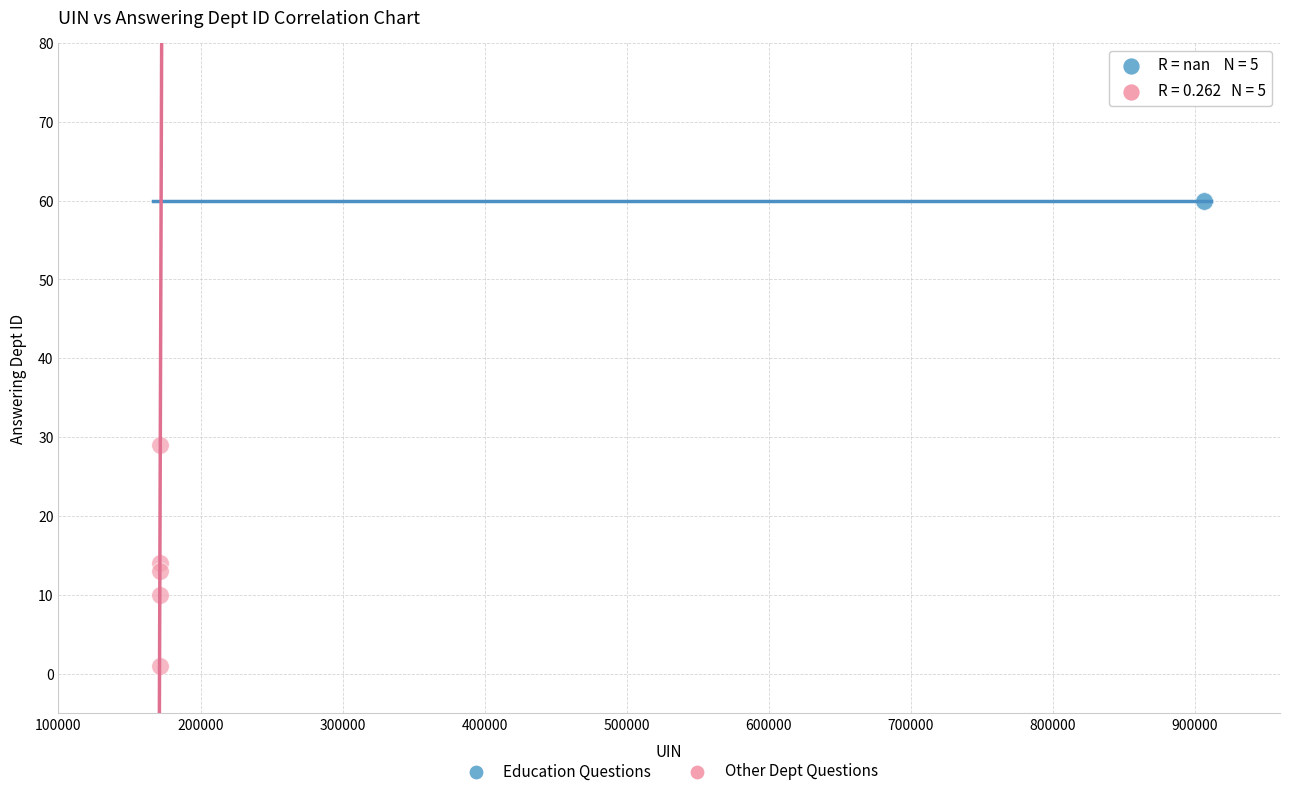

Which series contains the highest Y value?

Education Questions